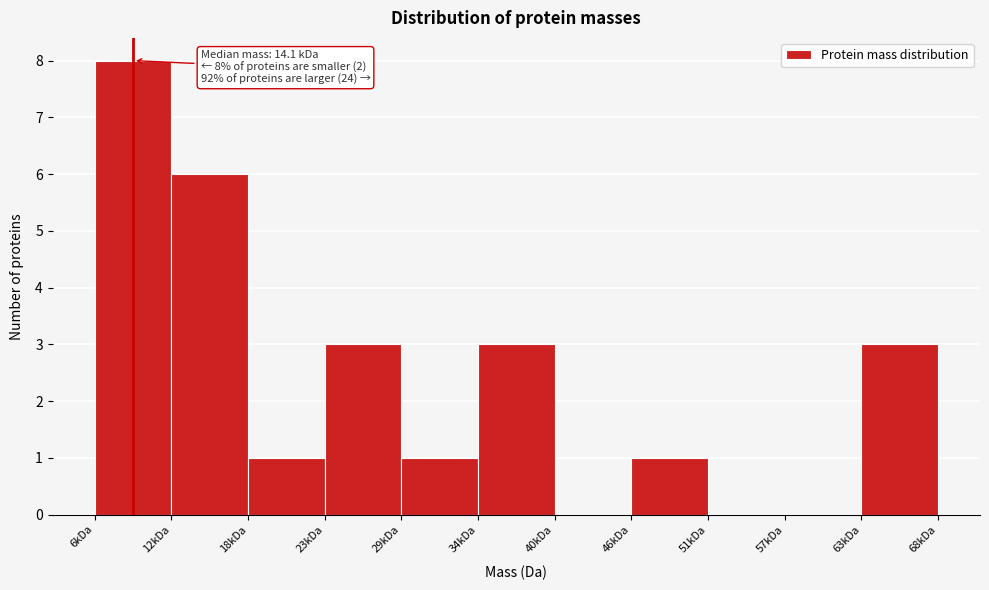

Reading left to right, list all the values displayed in this chart.

6kDa=8	12kDa=6	18kDa=1	23kDa=3	29kDa=1	34kDa=3	40kDa=0	46kDa=1	51kDa=0	57kDa=0	63kDa=3